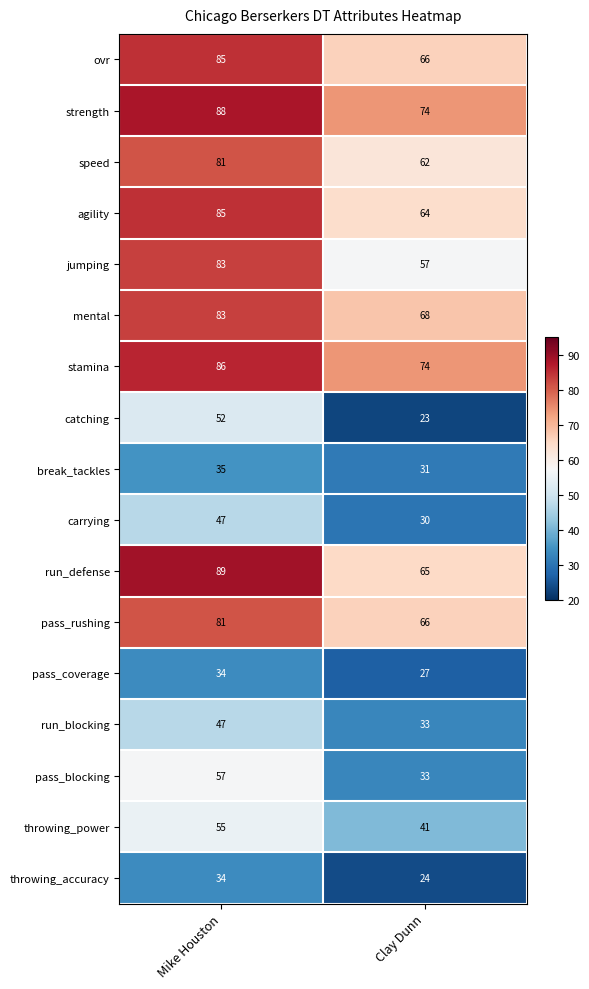

True or false: speed has a value of 132 at Mike Houston.

False